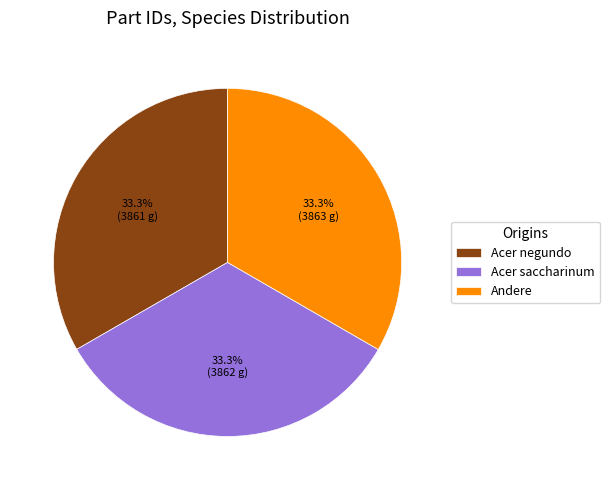

Count the number of slices in the pie.

3